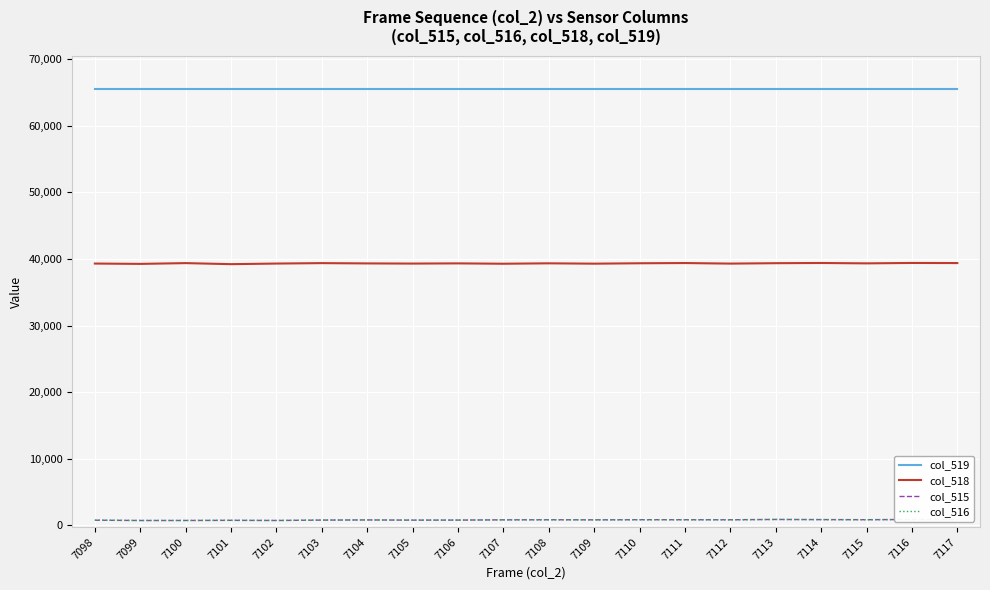

What is the total value across all series at 7108?

106537